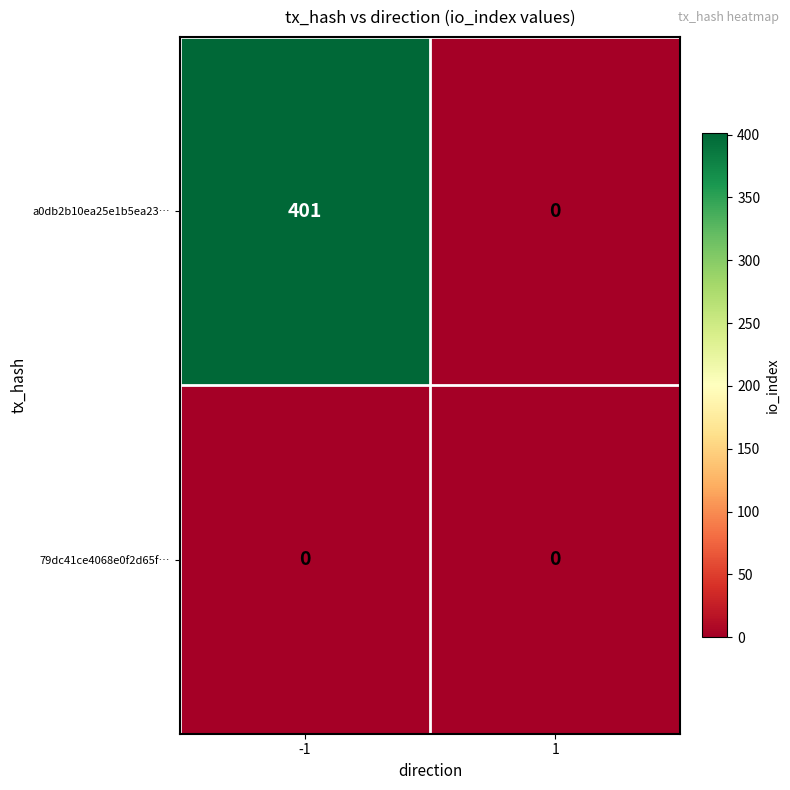

Rank the series at -1 from highest to lowest value.

a0db2b10ea25e1b5ea23…, 79dc41ce4068e0f2d65f…